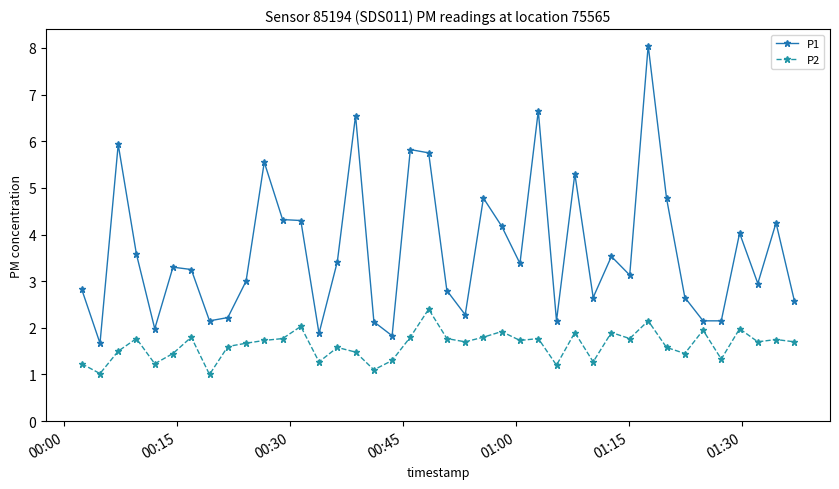

Which series has the largest total across all categories?

P1